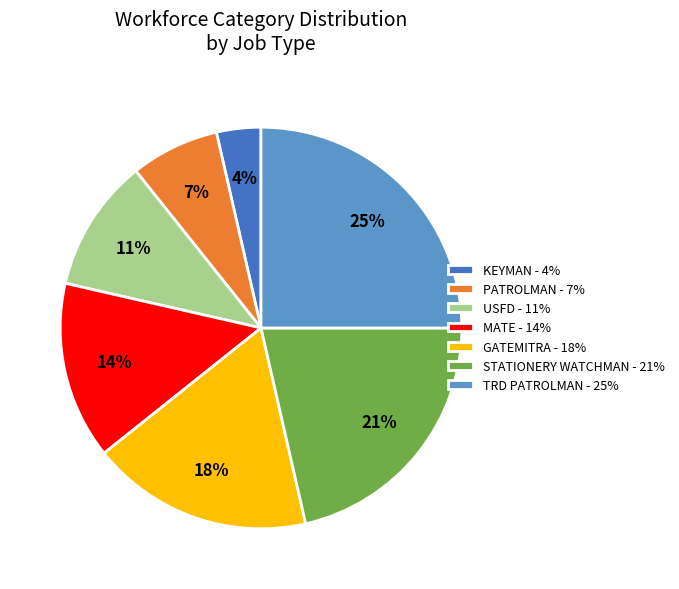

Between TRD PATROLMAN - 25% and KEYMAN - 4%, which is larger?

TRD PATROLMAN - 25%